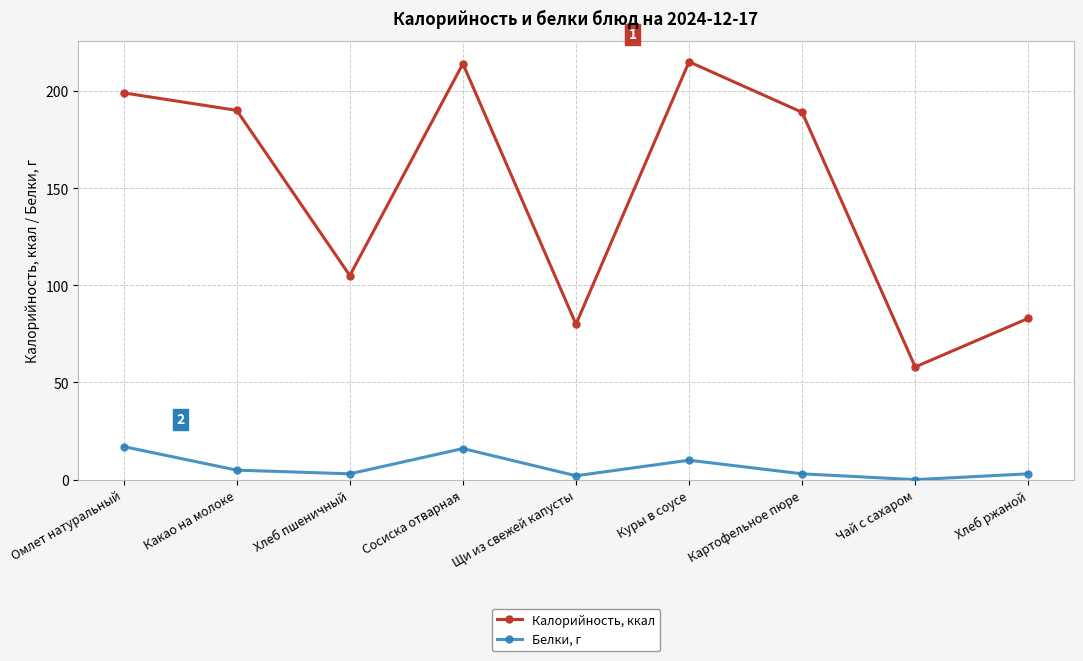

The value of Белки, г at Омлет натуральный is 8.5. True or false?

False